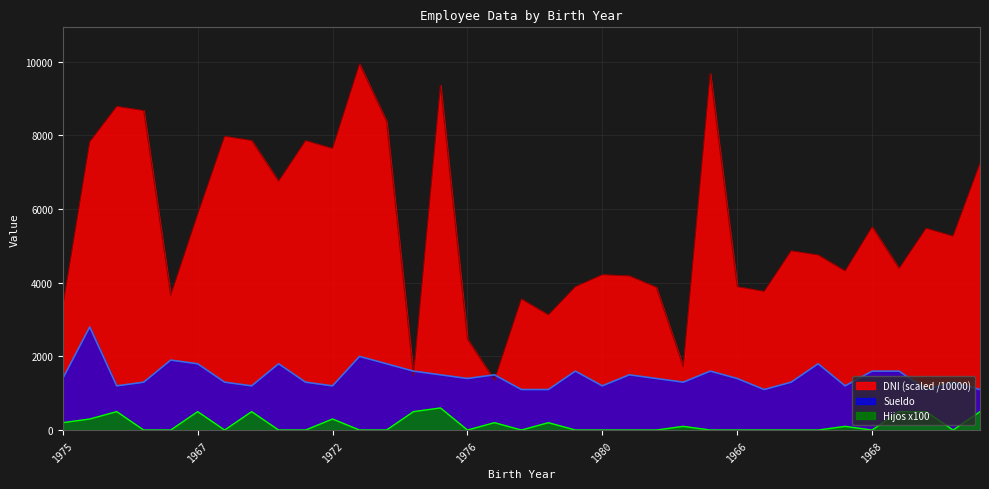

At which label is Hijos closest to 300?

1960